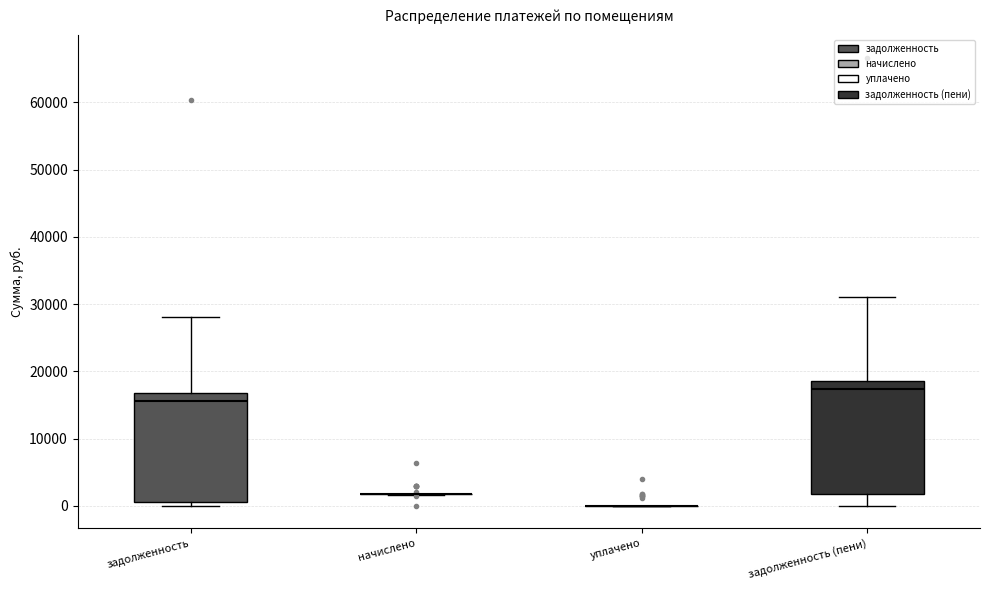

Reading left to right, transcribe this box plot: for each box, give where its median line is, the range the box spans, and where its two whiskers end, as read against the y-axis. The values are not printed on the chart, so give them approximately, as read against the axis.

задолженность: median 16000, box 1000 to 17000, whiskers 0 to 28000
начислено: box collapsed to a line at 2000, whiskers 2000 to 2000
уплачено: box collapsed to a line at 0, whiskers 0 to 0
задолженность (пени): median 17000, box 2000 to 19000, whiskers 0 to 31000